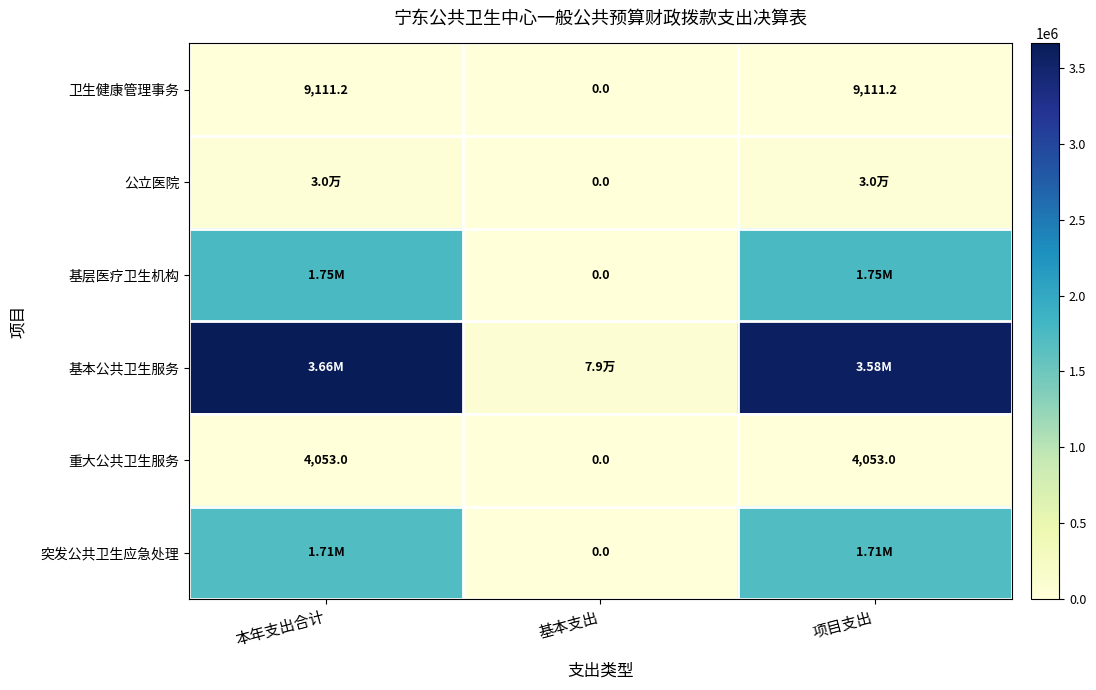

Which category has the lowest value in the 卫生健康管理事务 series?

基本支出